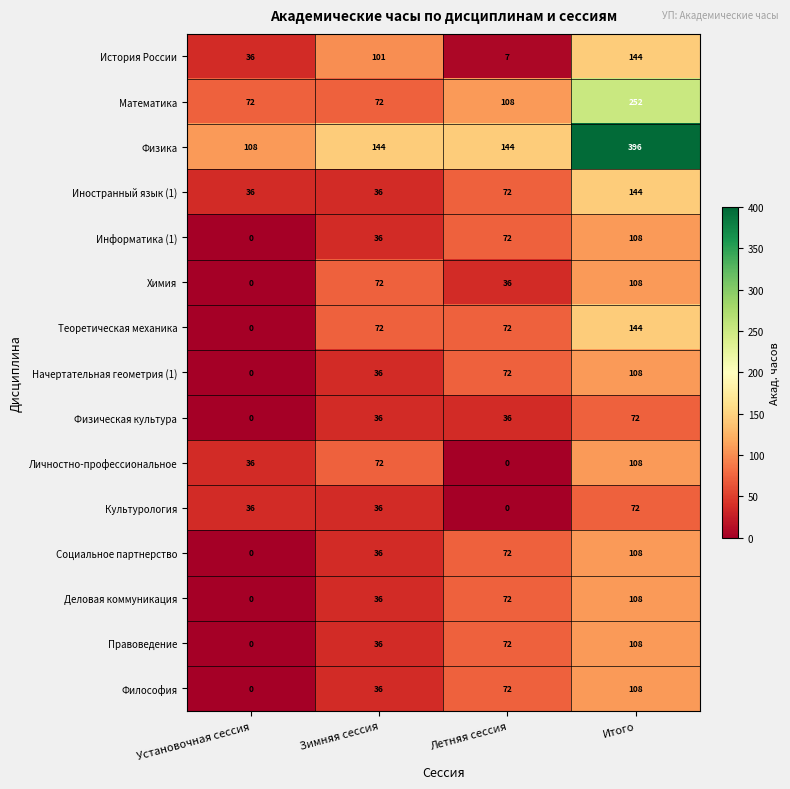

What is the sum of all Культурология values?

144